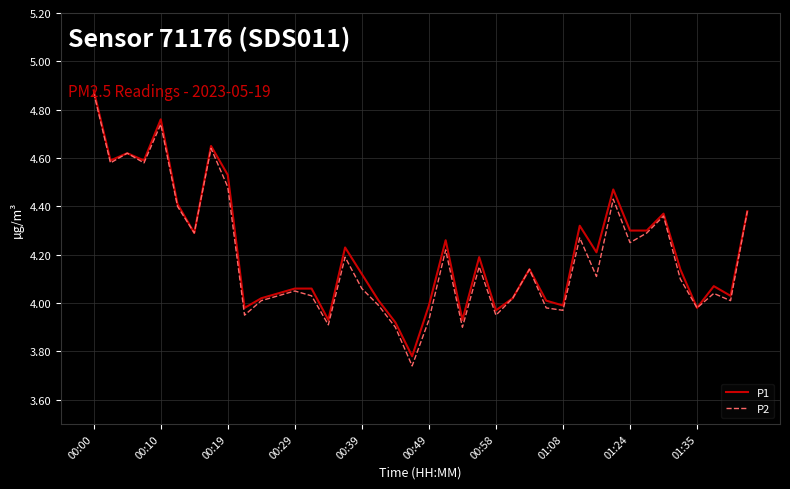

Which series has the largest range (max minus min)?

P2